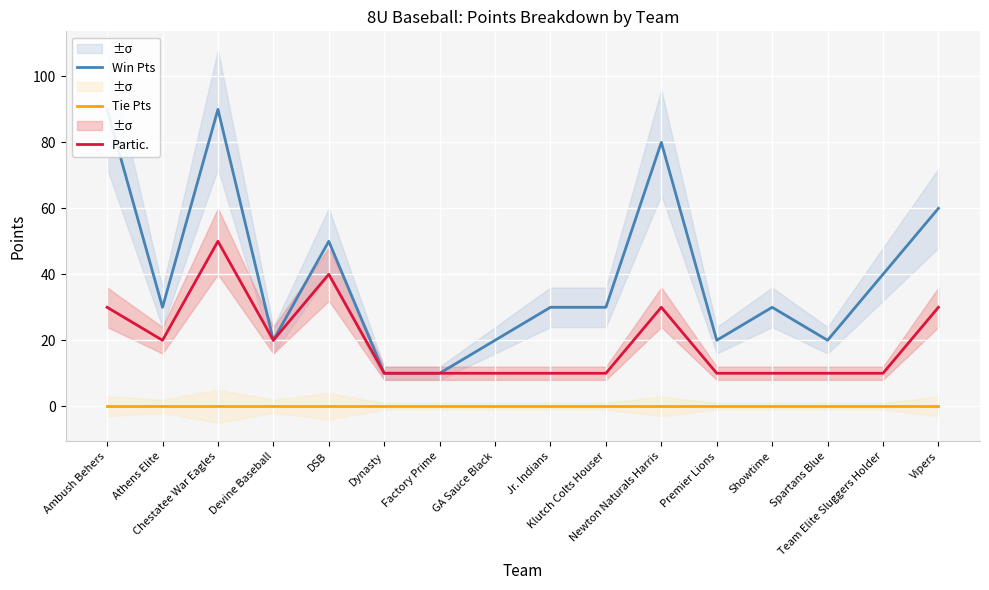

What position from the right is Vipers?

1